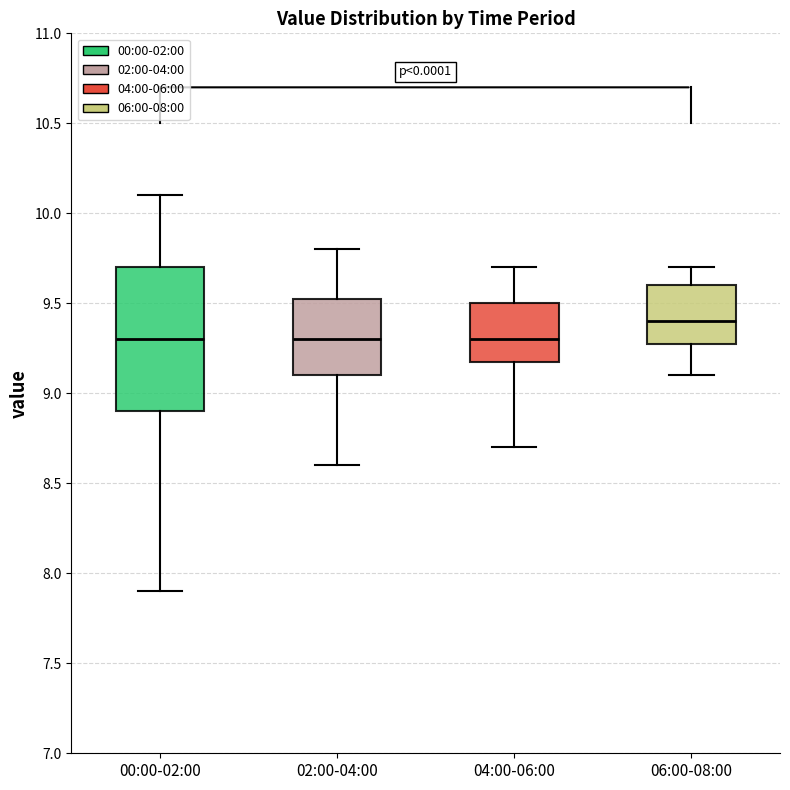

Reading left to right, transcribe this box plot: for each box, give where its median line is, the range the box spans, and where its two whiskers end, as read against the y-axis. The values are not printed on the chart, so give them approximately, as read against the axis.

00:00-02:00: median 9.30, box 8.90 to 9.70, whiskers 7.90 to 10.10
02:00-04:00: median 9.30, box 9.10 to 9.55, whiskers 8.60 to 9.80
04:00-06:00: median 9.30, box 9.20 to 9.50, whiskers 8.70 to 9.70
06:00-08:00: median 9.40, box 9.30 to 9.60, whiskers 9.10 to 9.70